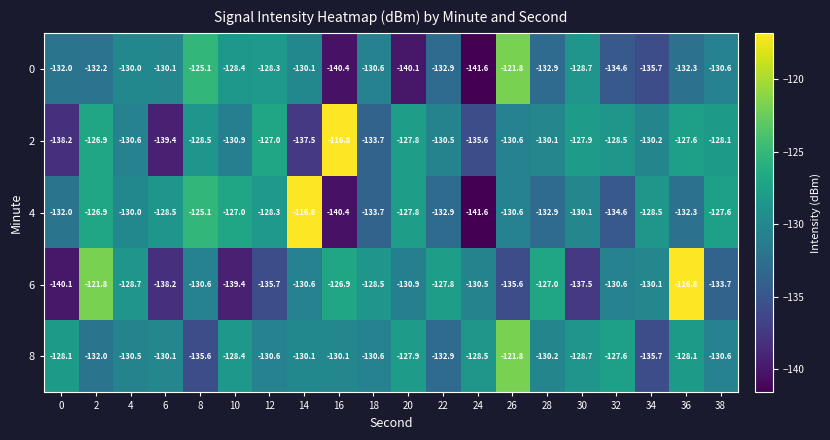

Which series changed the most between 14 and 18?

4